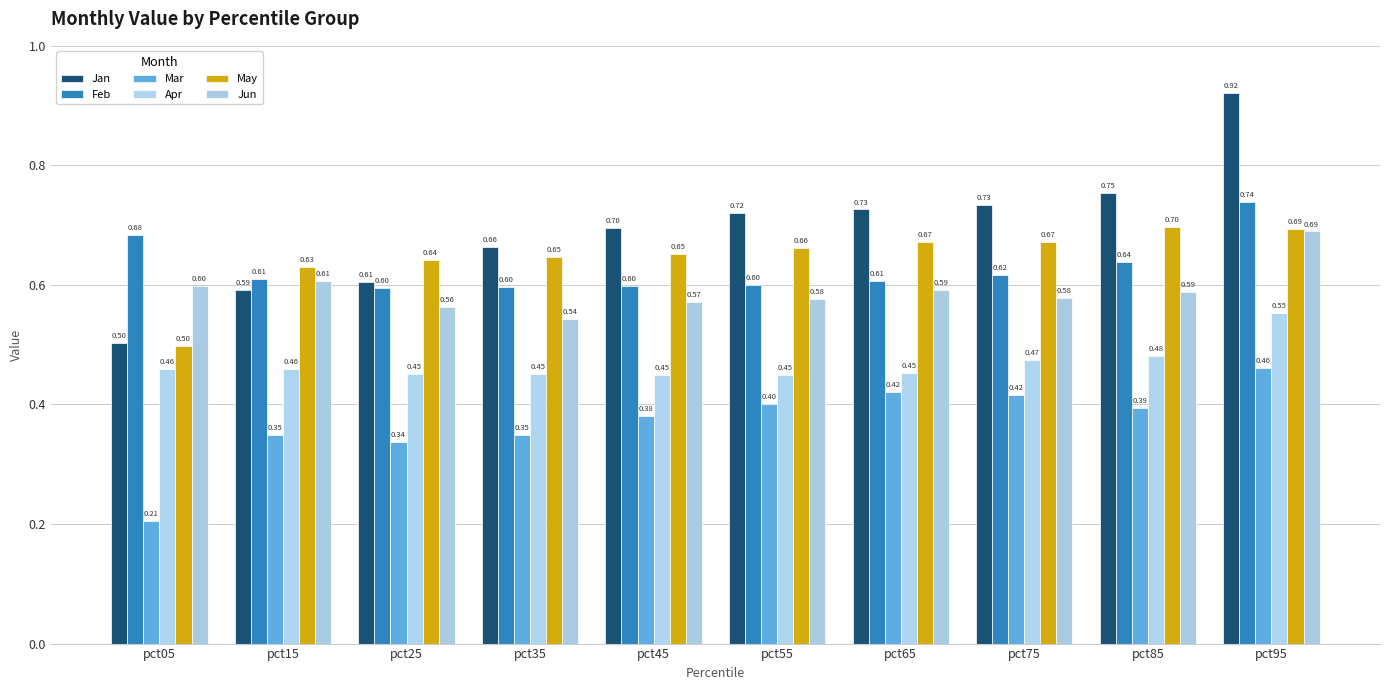

Reading left to right, list all the values displayed in this chart.

Jan: pct05=0.5	pct15=0.6	pct25=0.6	pct35=0.7	pct45=0.7	pct55=0.7	pct65=0.7	pct75=0.7	pct85=0.8	pct95=0.9
Feb: pct05=0.7	pct15=0.6	pct25=0.6	pct35=0.6	pct45=0.6	pct55=0.6	pct65=0.6	pct75=0.6	pct85=0.6	pct95=0.7
Mar: pct05=0.2	pct15=0.3	pct25=0.3	pct35=0.3	pct45=0.4	pct55=0.4	pct65=0.4	pct75=0.4	pct85=0.4	pct95=0.5
Apr: pct05=0.5	pct15=0.5	pct25=0.5	pct35=0.5	pct45=0.5	pct55=0.4	pct65=0.5	pct75=0.5	pct85=0.5	pct95=0.6
May: pct05=0.5	pct15=0.6	pct25=0.6	pct35=0.6	pct45=0.7	pct55=0.7	pct65=0.7	pct75=0.7	pct85=0.7	pct95=0.7
Jun: pct05=0.6	pct15=0.6	pct25=0.6	pct35=0.5	pct45=0.6	pct55=0.6	pct65=0.6	pct75=0.6	pct85=0.6	pct95=0.7